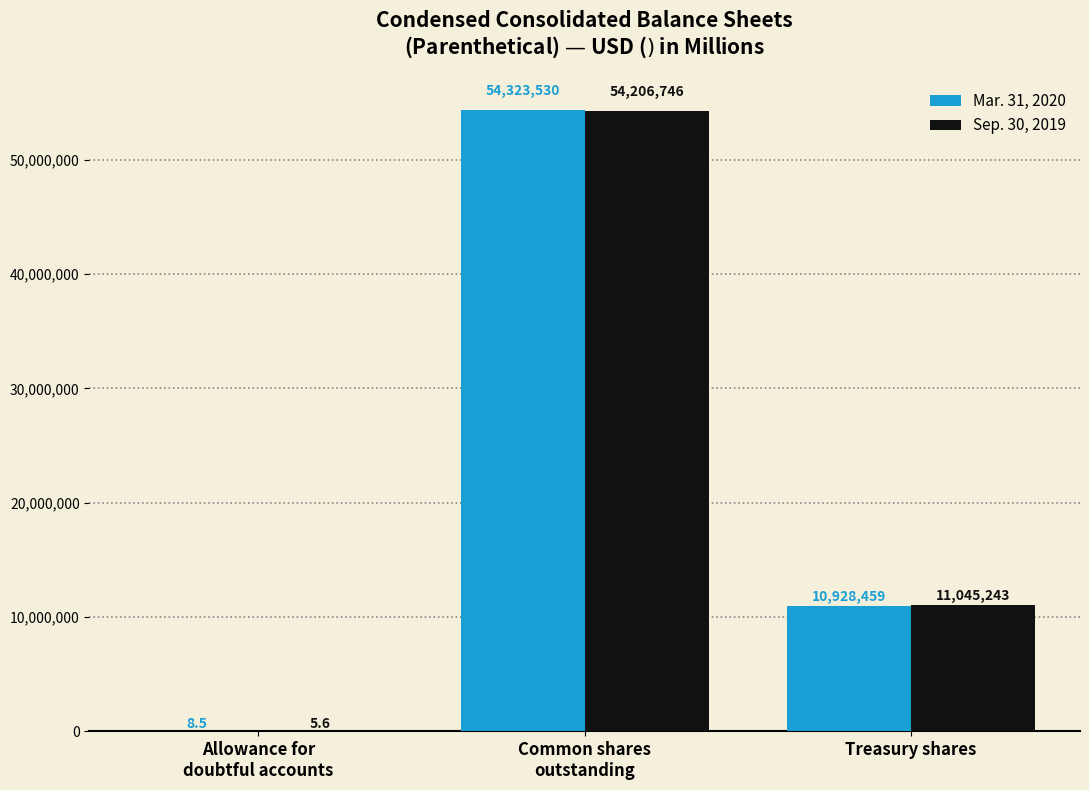

Where is Sep. 30, 2019 nearest to the value 27103375?

Treasury shares